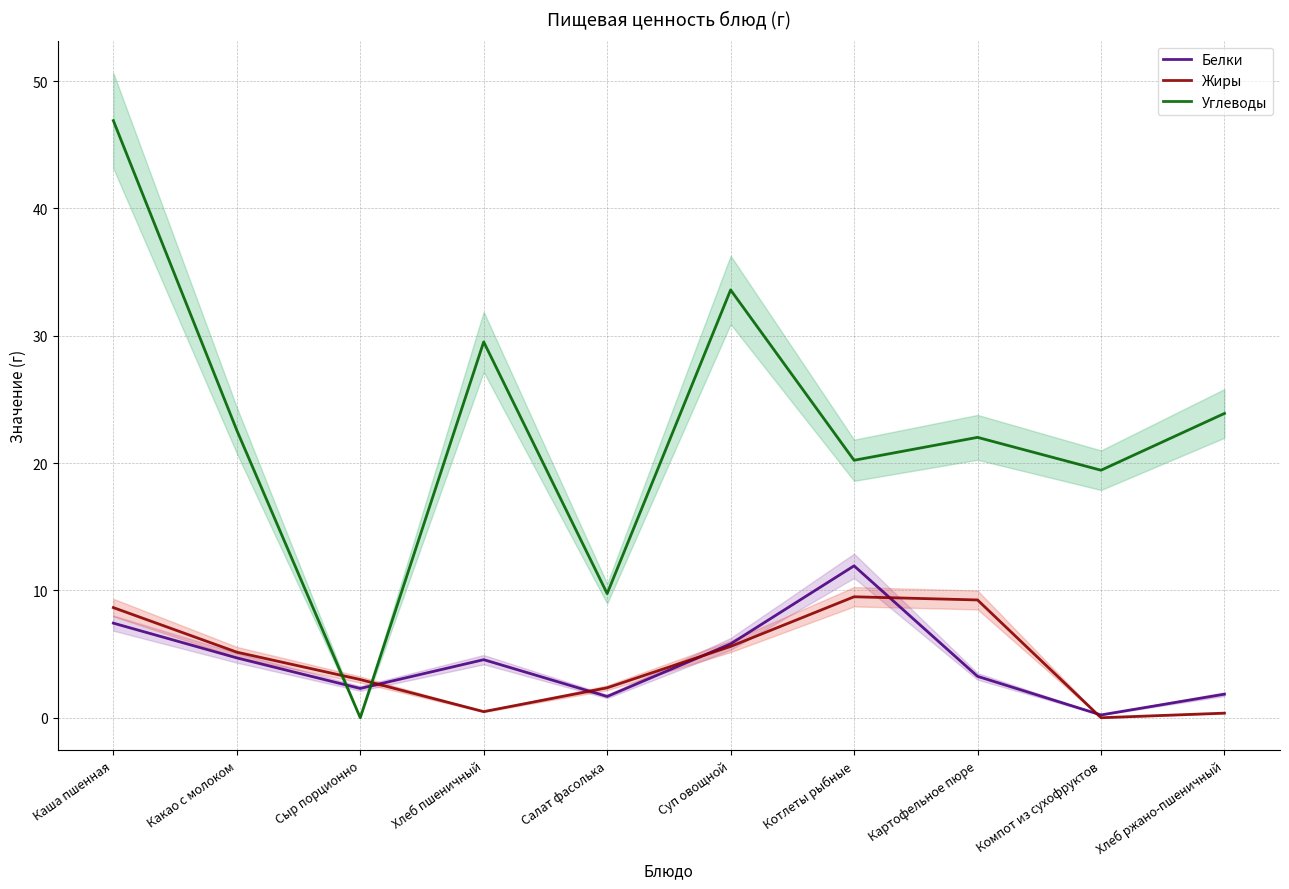

What position from the right is Котлеты рыбные?

4